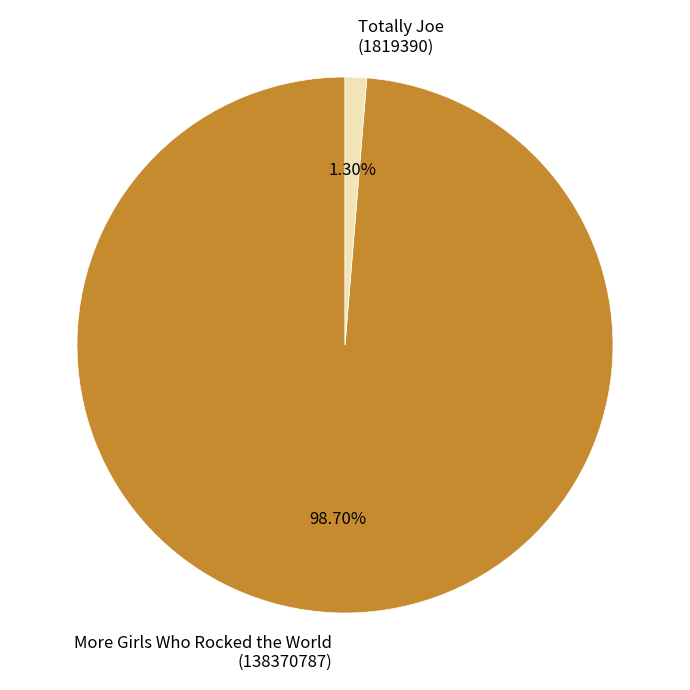

Does any single category account for the majority?

Yes